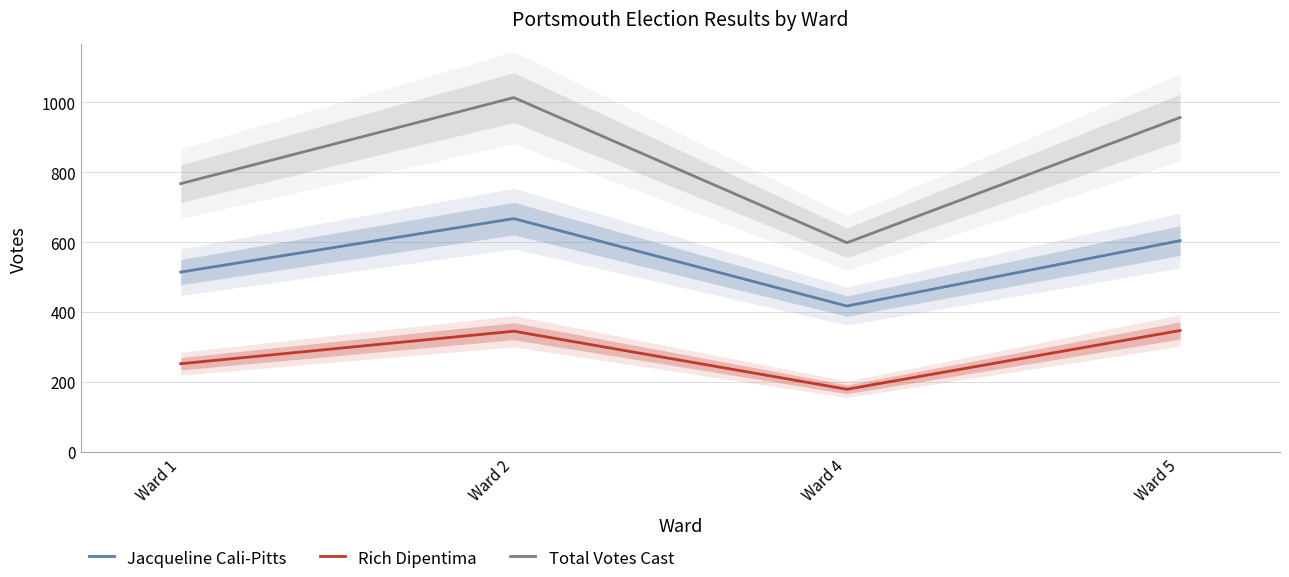

At Ward 1, list the series in order from smallest to largest.

Rich Dipentima, Jacqueline Cali-Pitts, Total Votes Cast